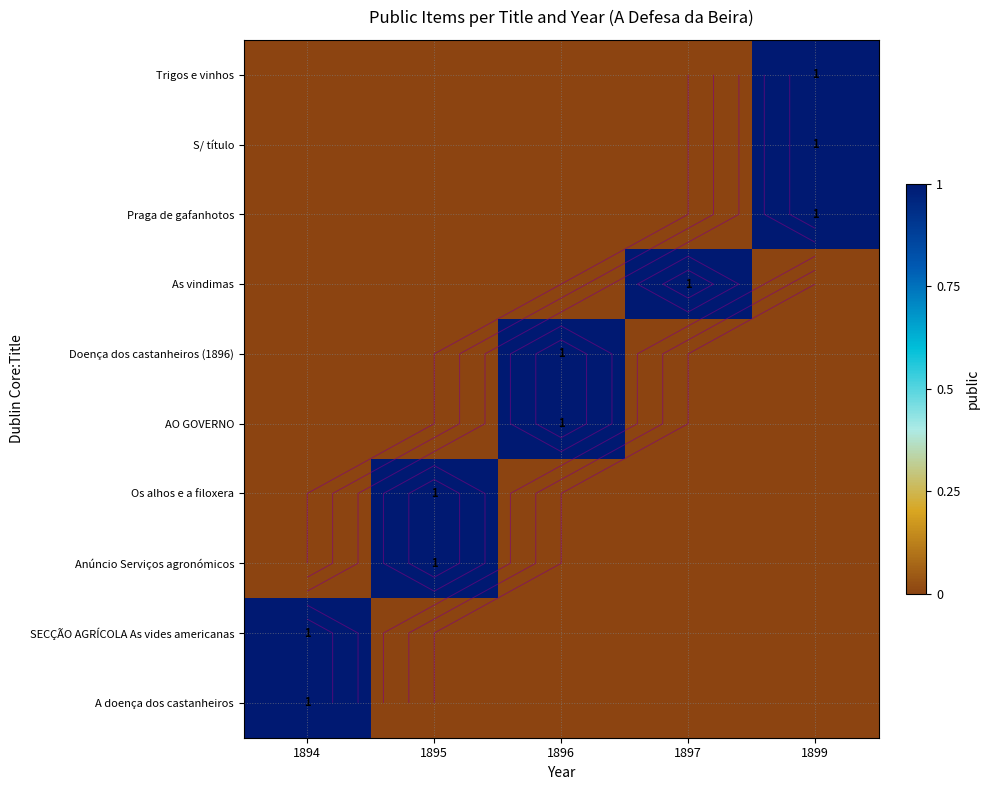

What is the difference between the Doença dos castanheiros (1896) values at 1896 and 1895?

1